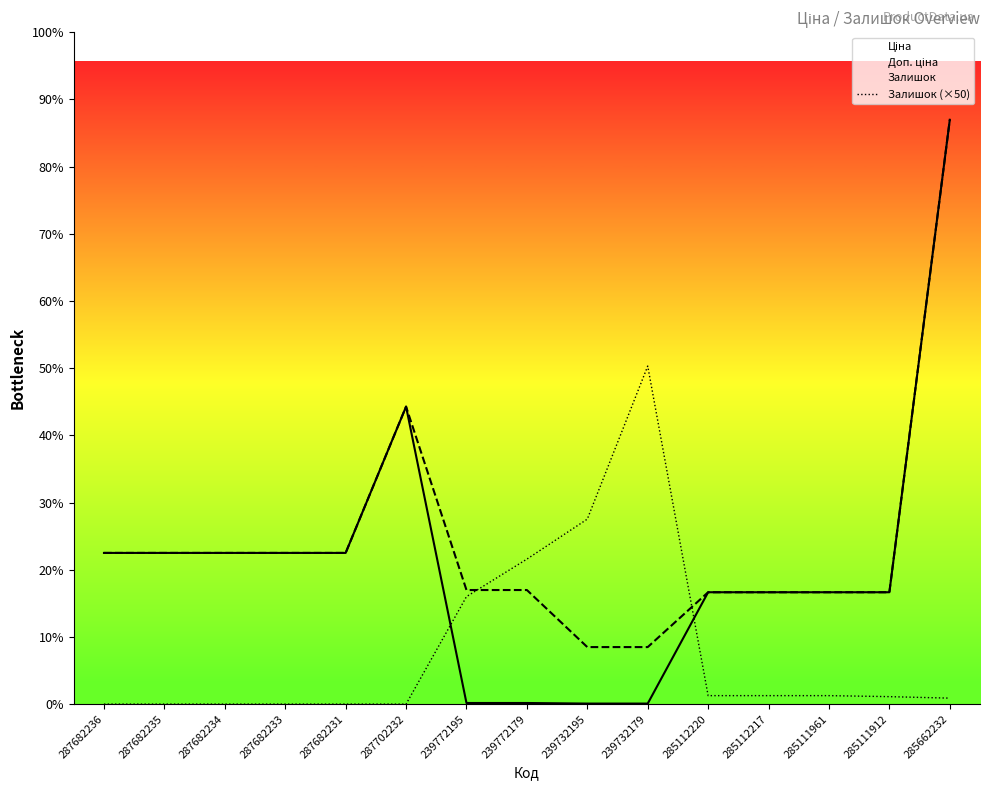

At how many categories does at least one series exceed 7590?

15